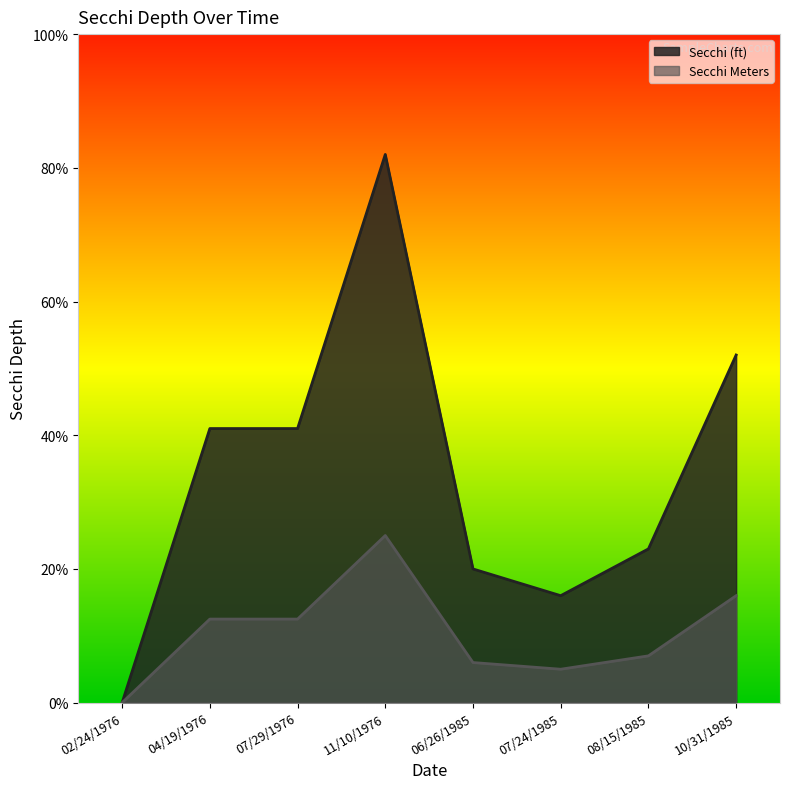

True or false: Secchi Meters and Secchi (ft) cross at least once.

False